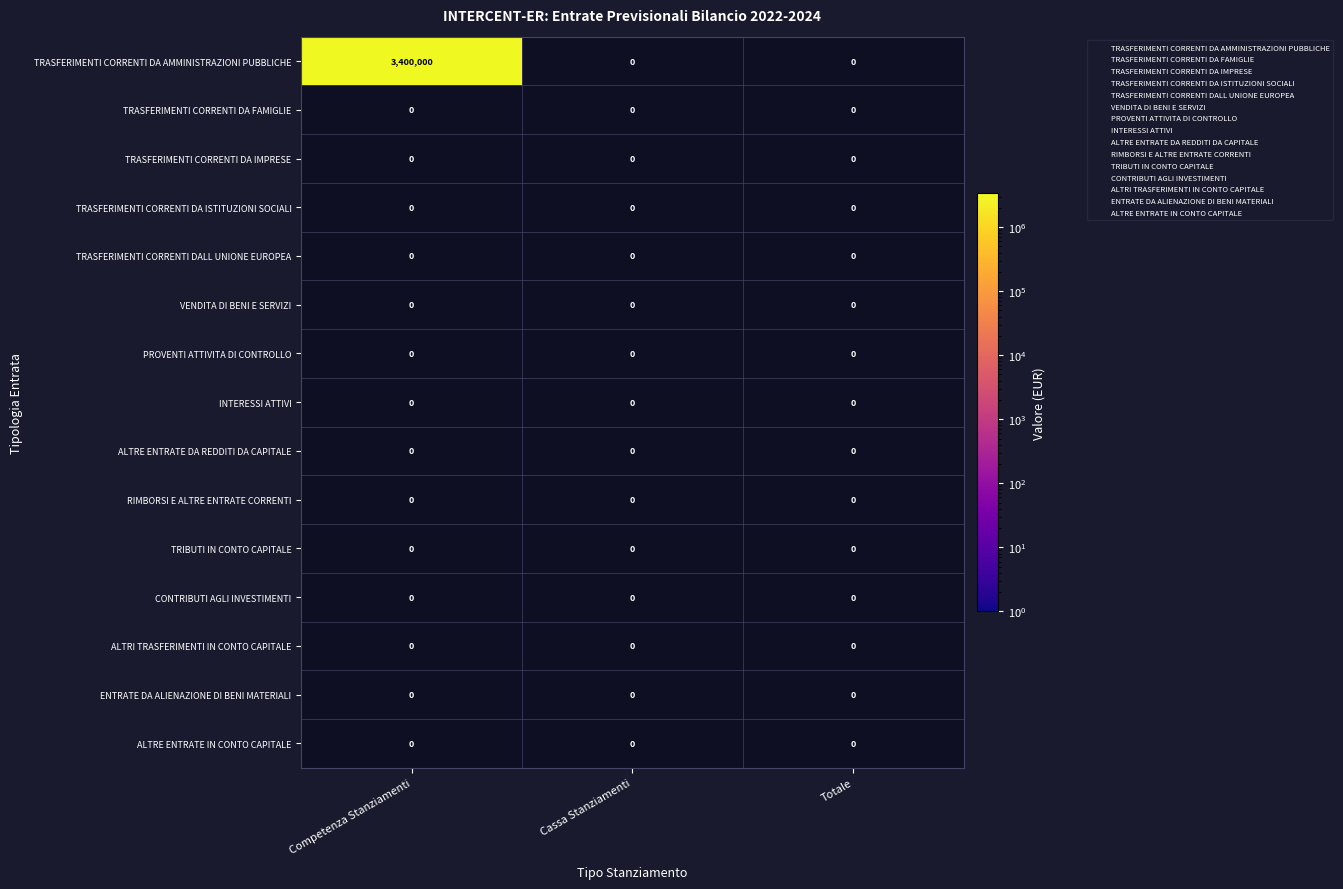

Which category has the highest value across all series?

Competenza Stanziamenti